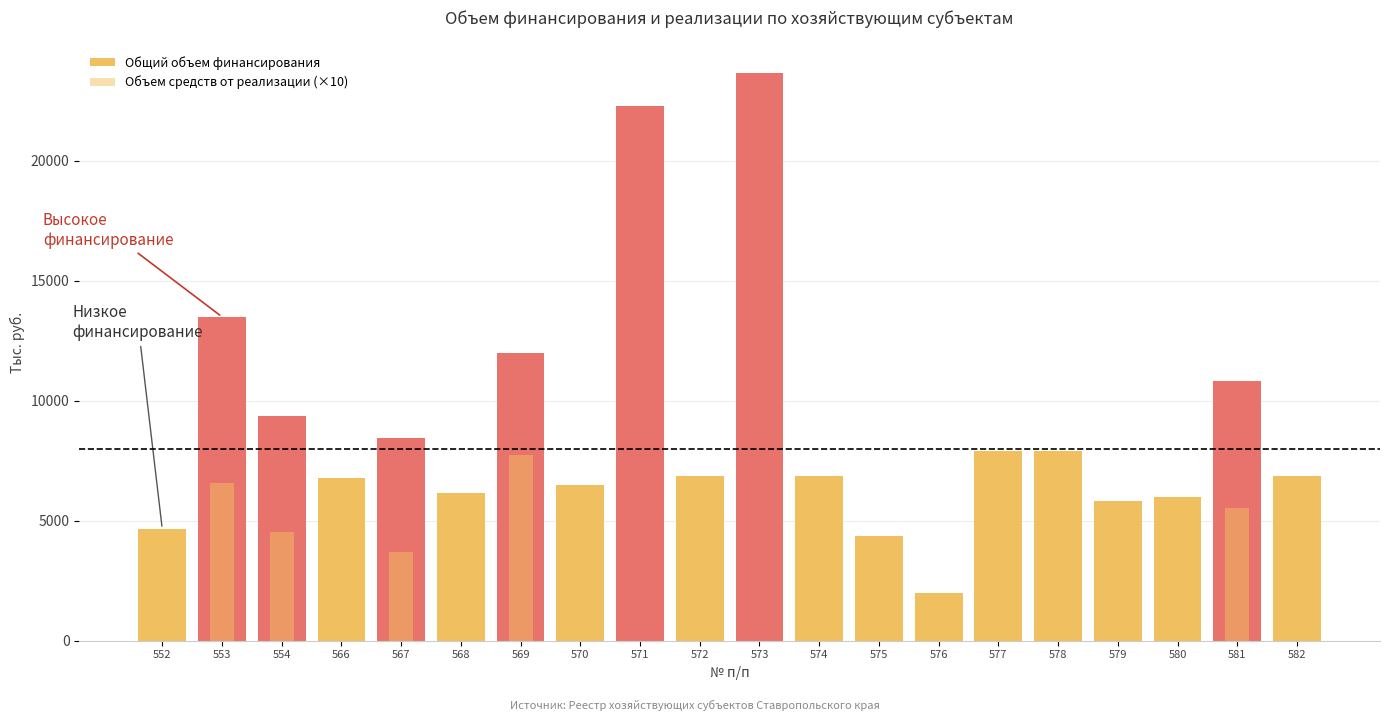

Which has a higher value, 567 or 577?

567